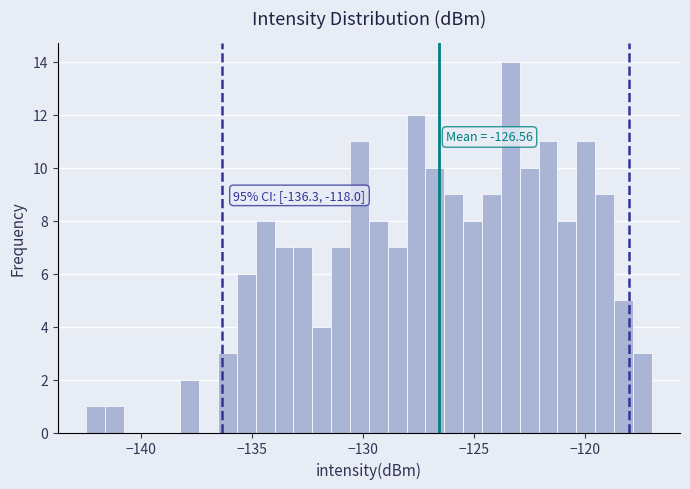

Read against the x-axis, roughly where is the centre of the tallest bar?

-123.5